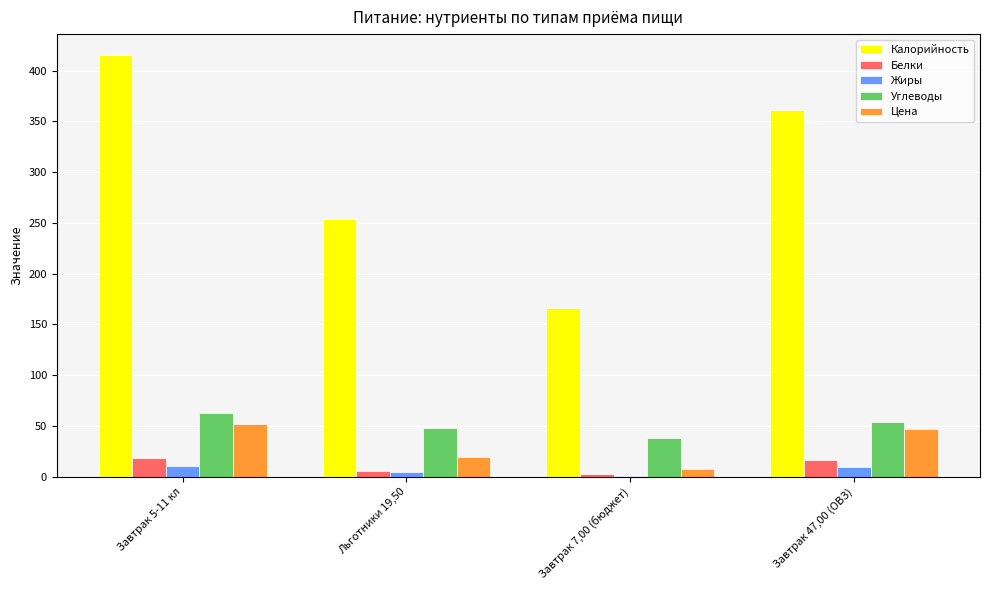

True or false: Цена has a value of 52.0 at Завтрак 5-11 кл.

True